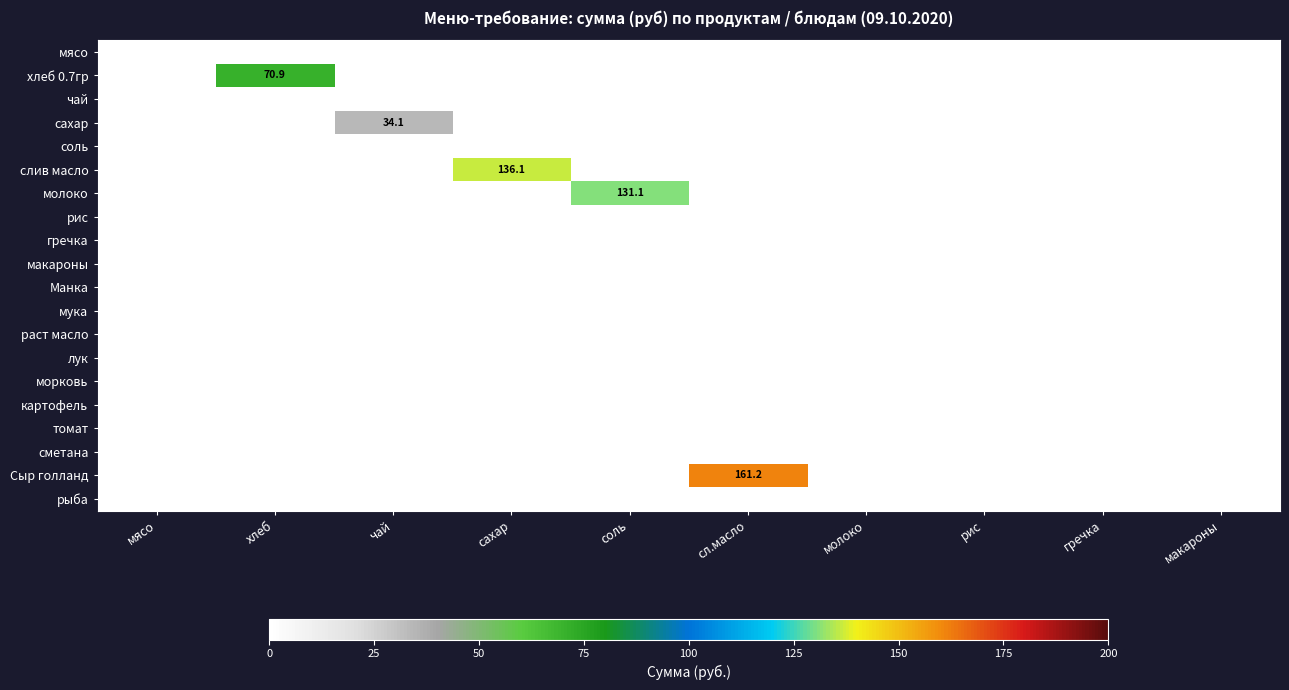

Is the value of слив масло at макароны greater than the value of рис at макароны?

No